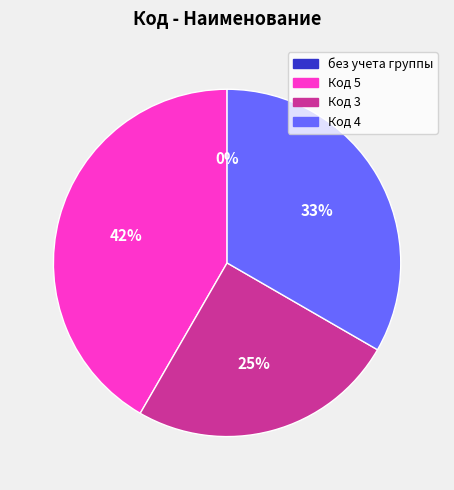

What percentage is the Потребители с максимальной мощностью (код 3) slice, to the nearest percent?

25%